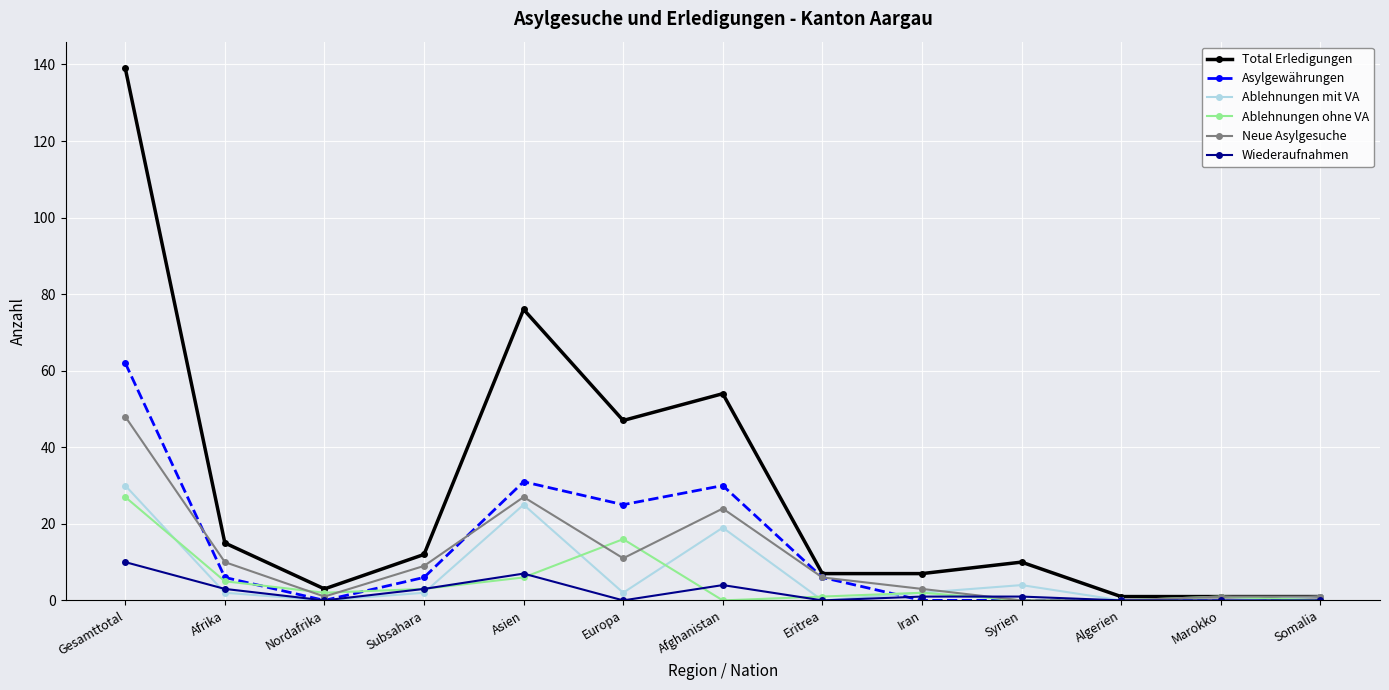

True or false: Neue Asylgesuche has more than 0 points higher than both neighbors.

True